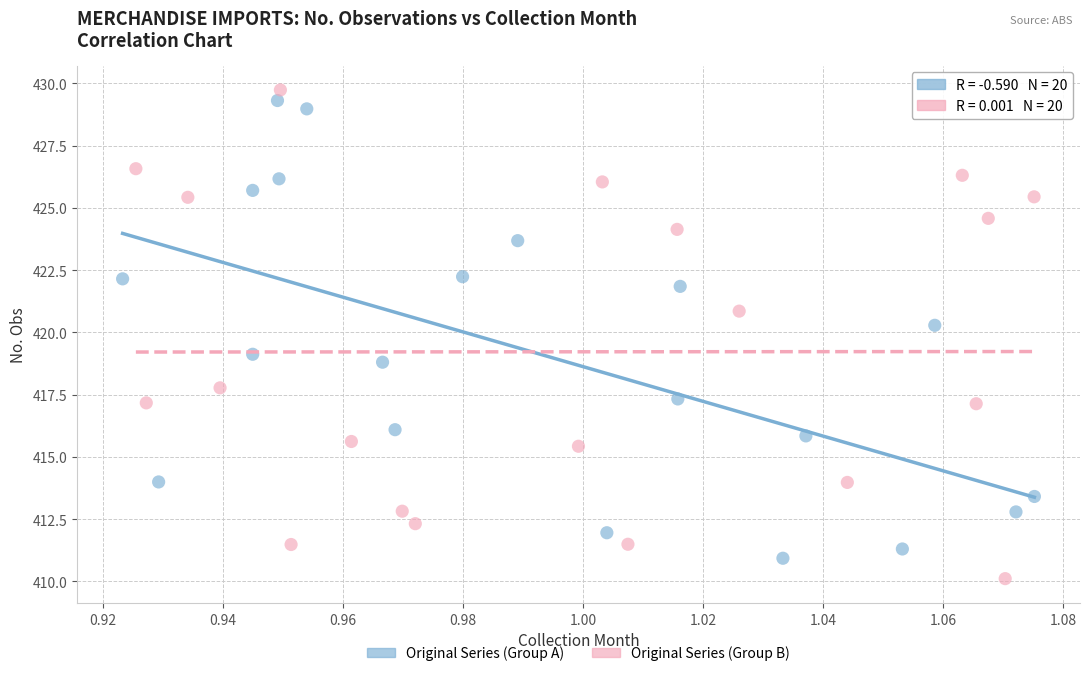

Which series reaches the minimum Y coordinate?

Original Series (Group B)